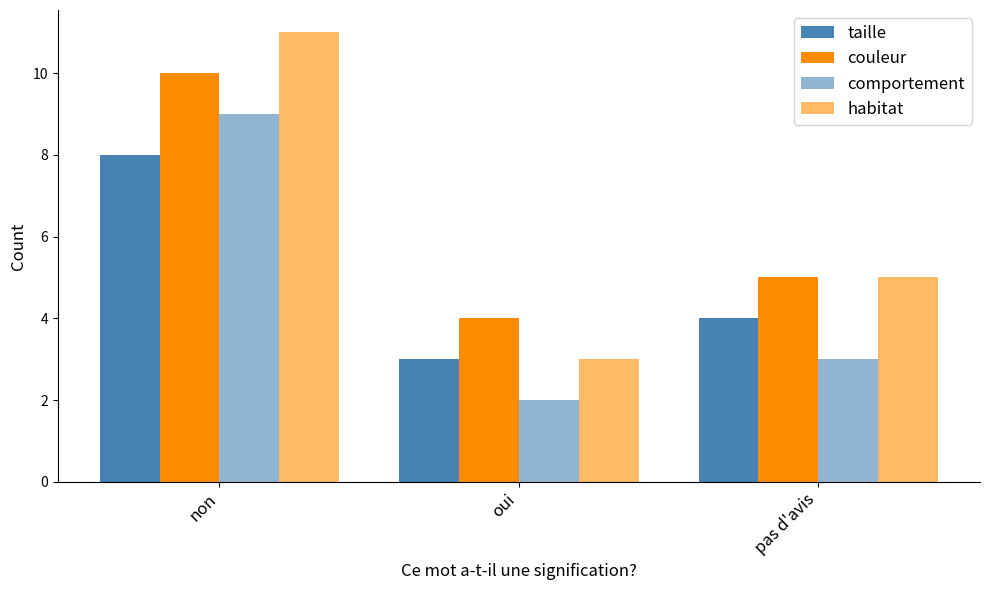

Count the number of categories in the chart.

3